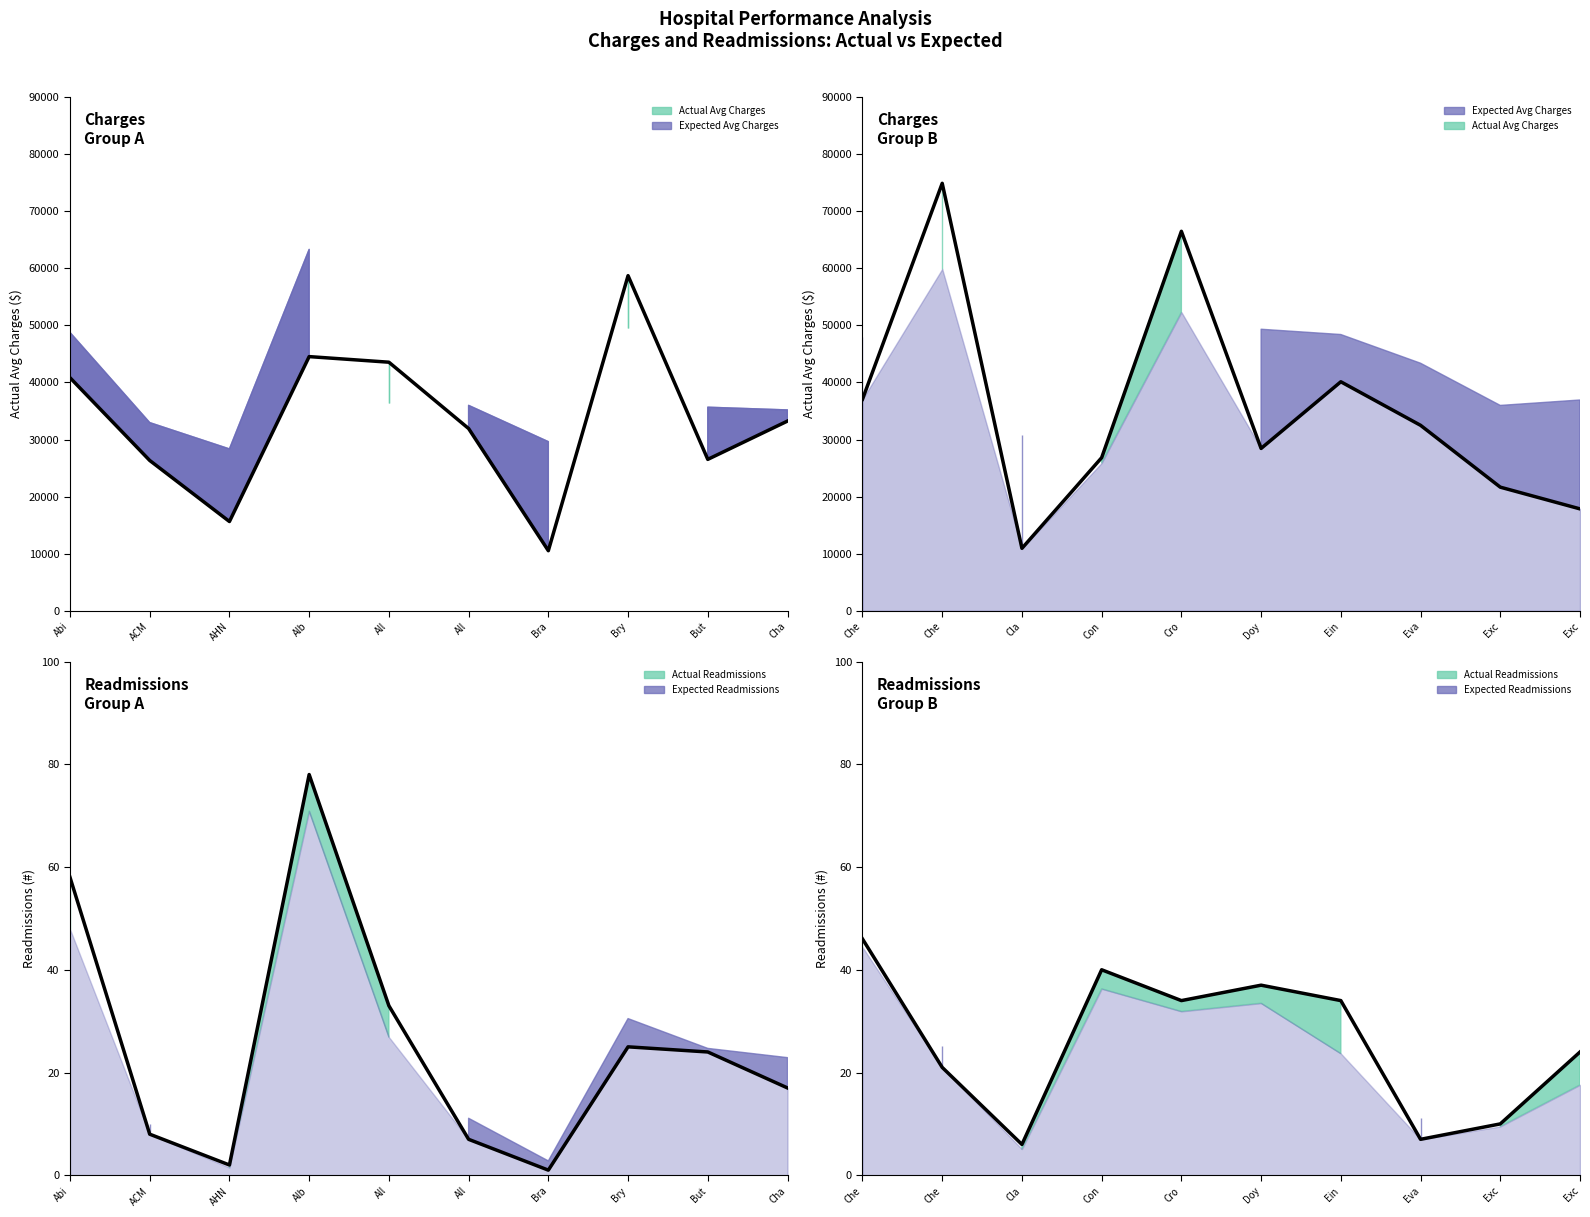

Is it true that Actual Readmissions equals 95.4 at Abington Memorial?

False